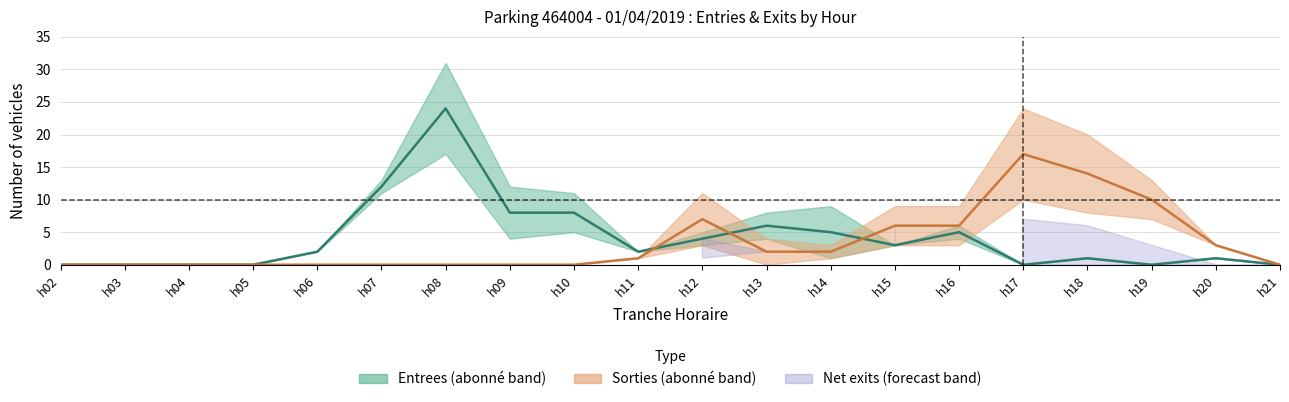

True or false: Entrees (midline) has a value of 8 at h13.

False